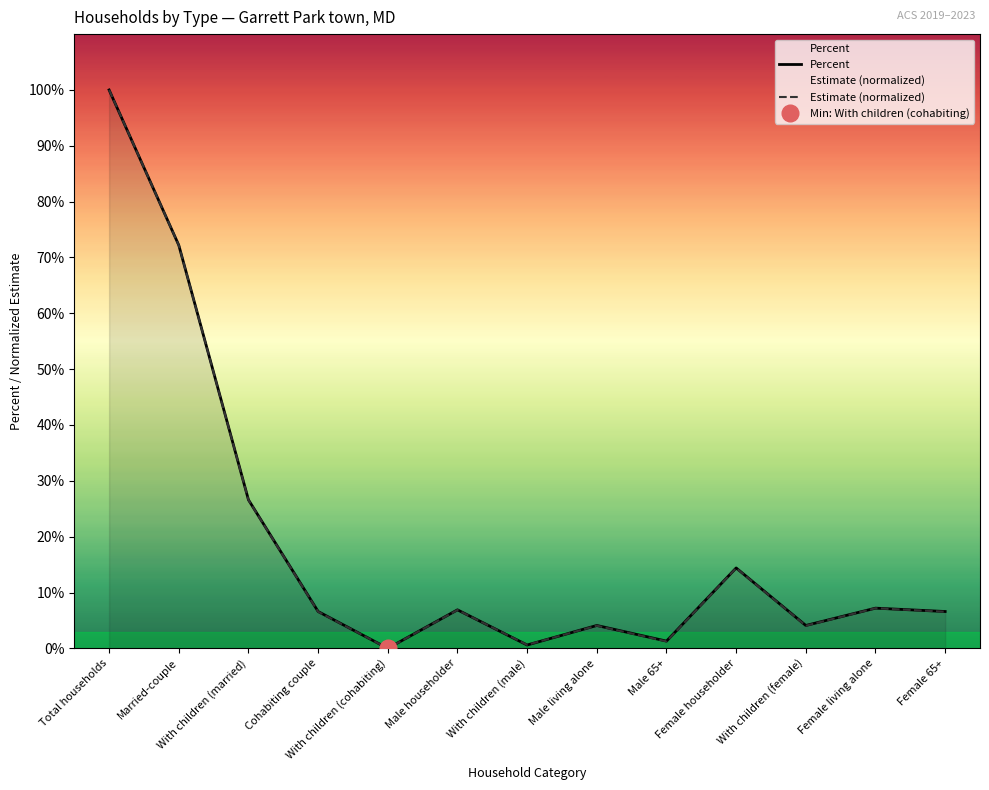

At which category is the sum across all series the highest?

Total households